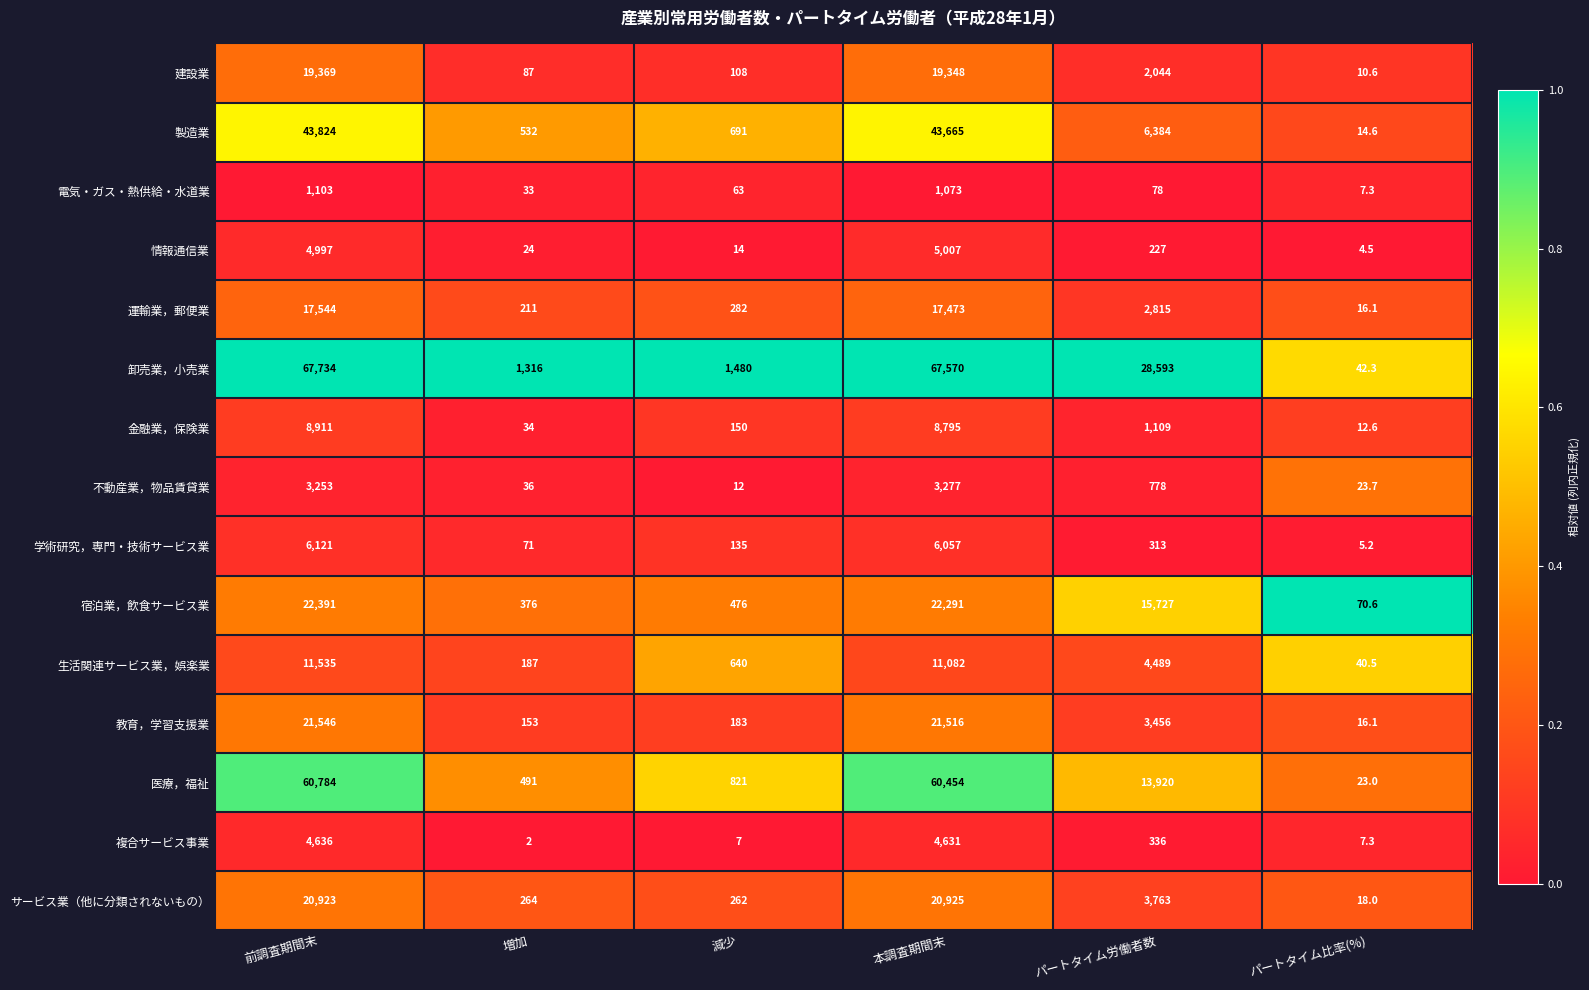

How many series are shown in this chart?

15